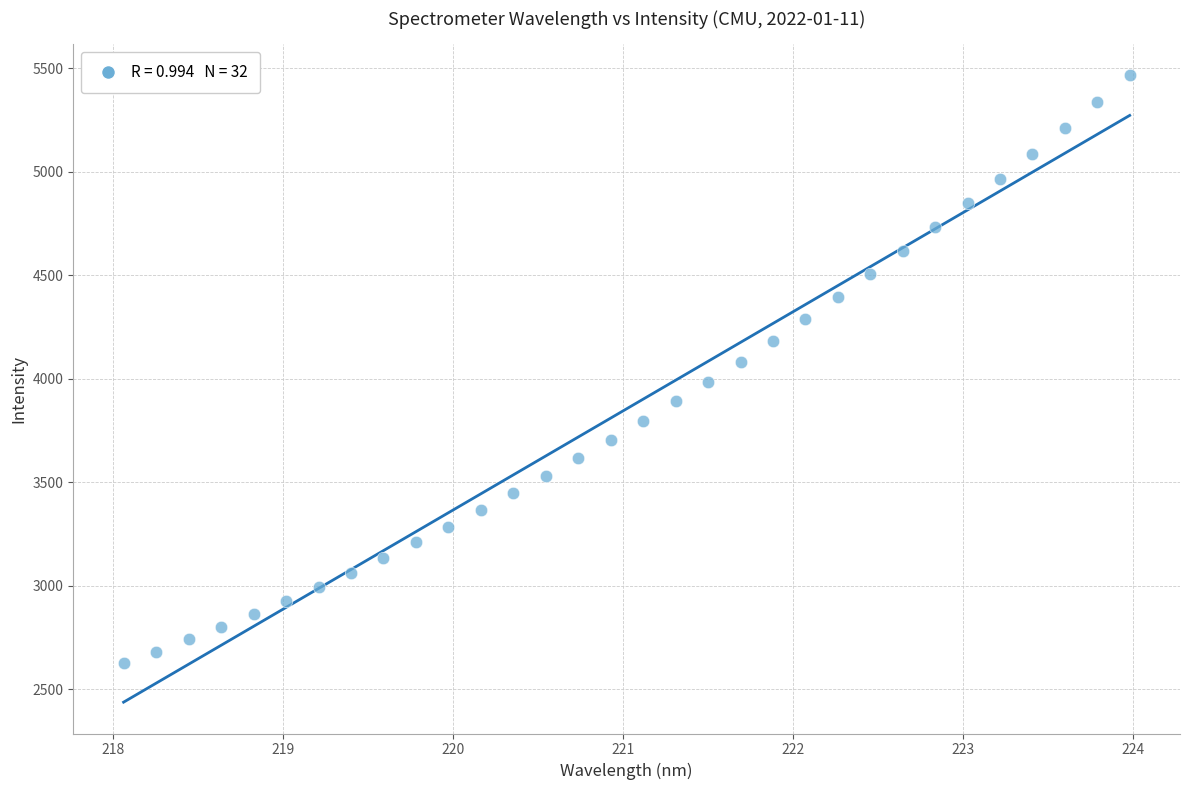

What is the range of X values (max minus min)?

5.9